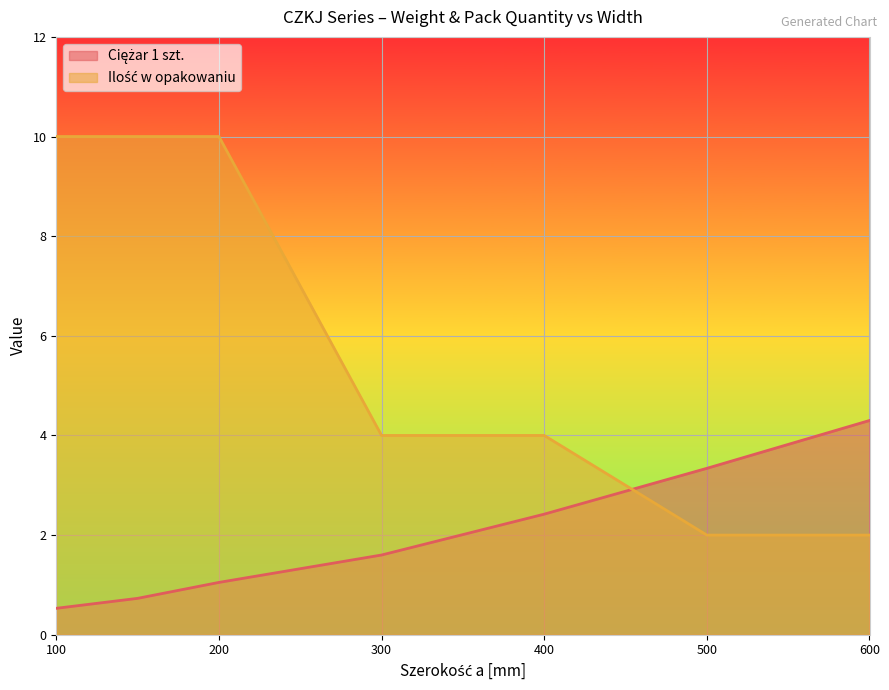

How many lines are shown in the chart?

2